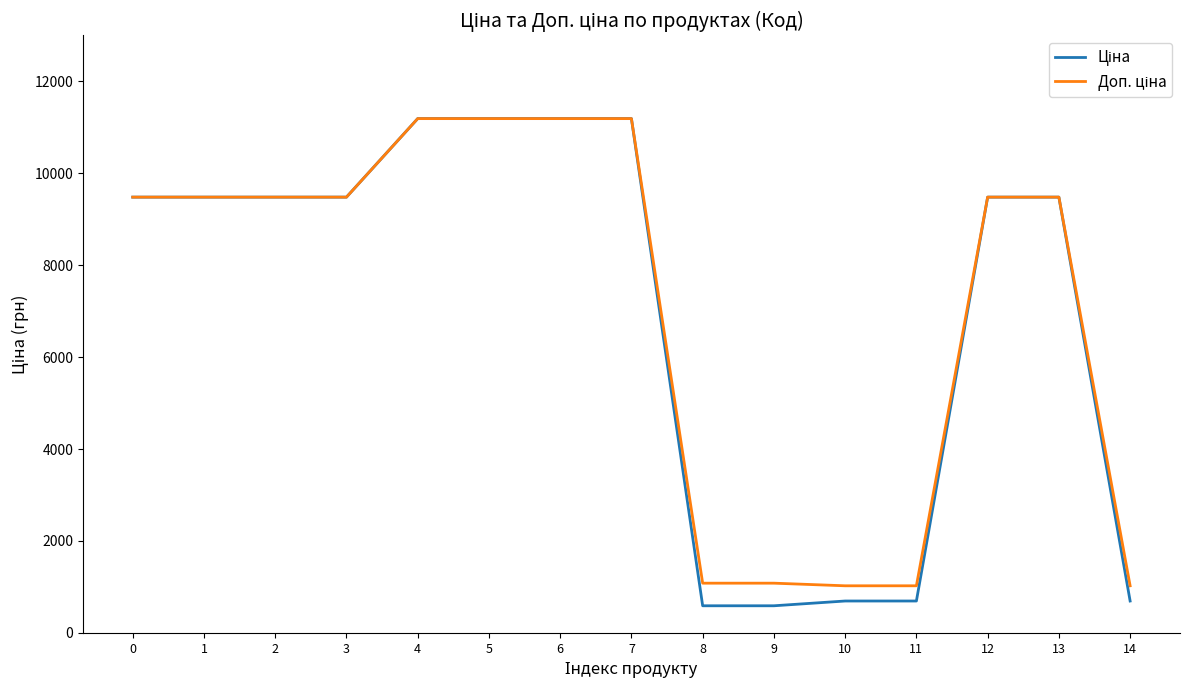

What is the smallest value displayed?

589.9